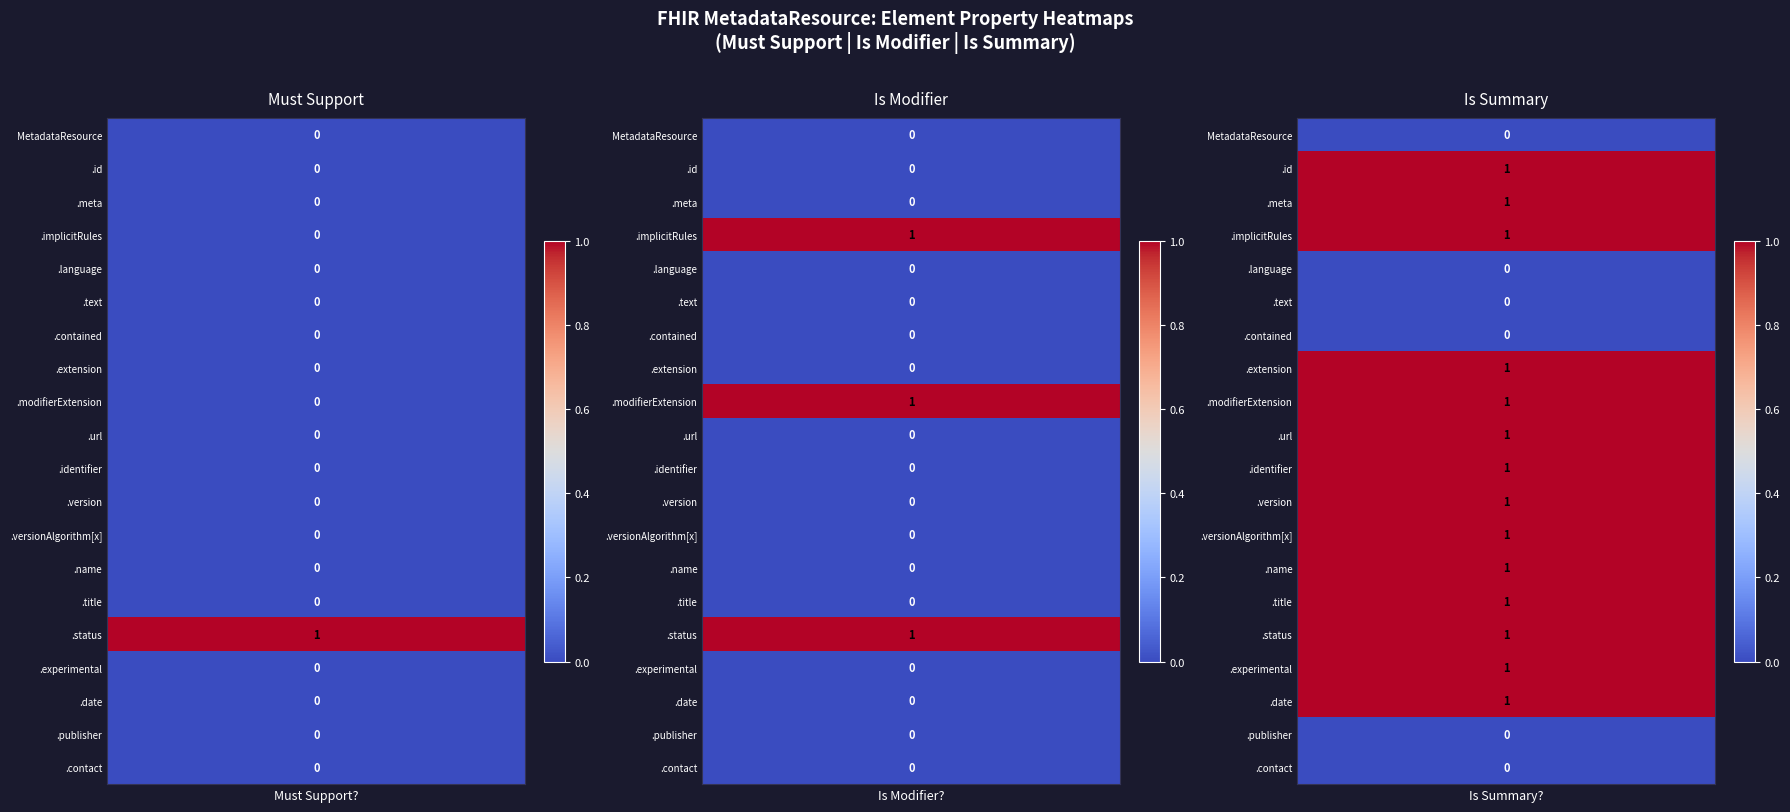

How many data points in Is Summary? are less than 1?

6